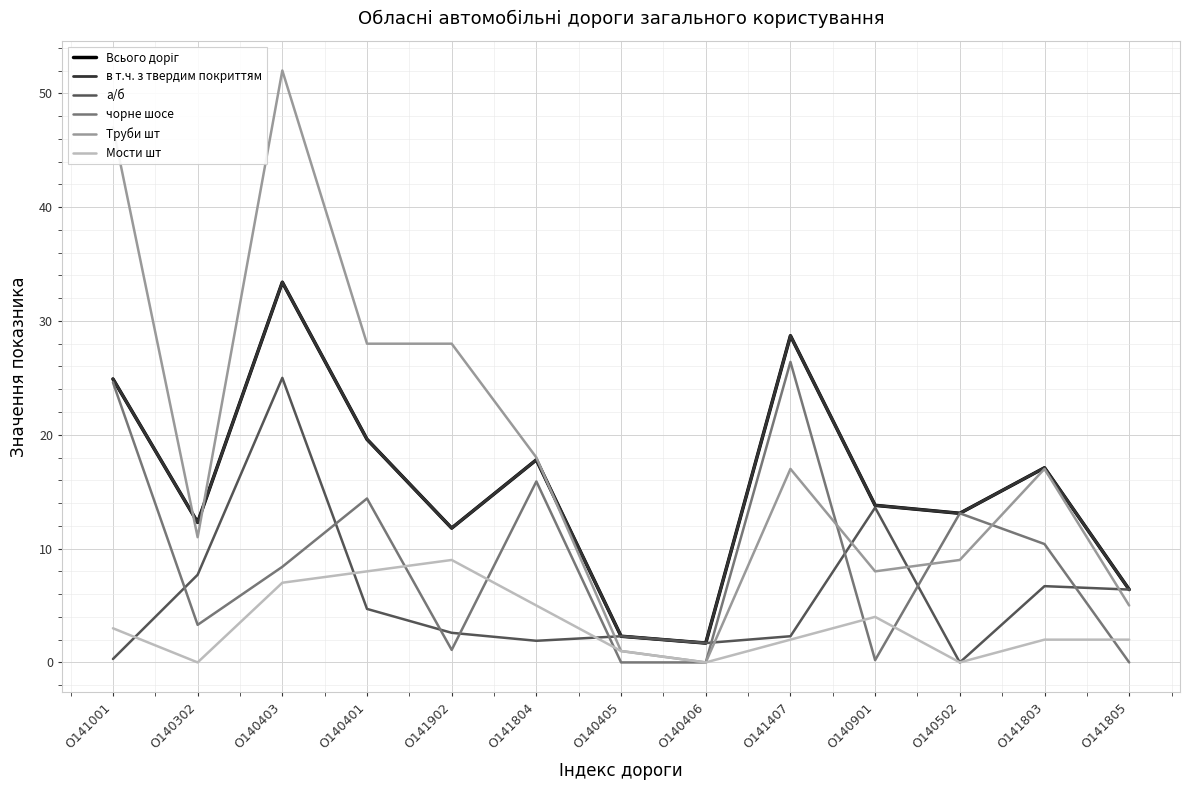

Does the chart display data point markers on the line(s)?

No